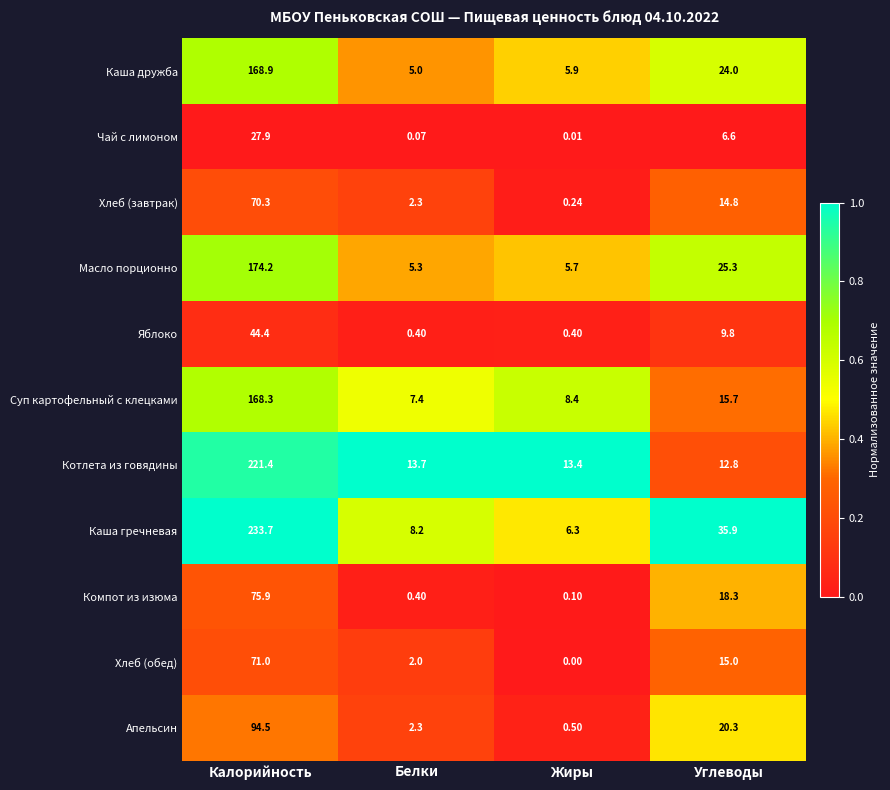

Which label corresponds to the largest value in the chart?

Калорийность